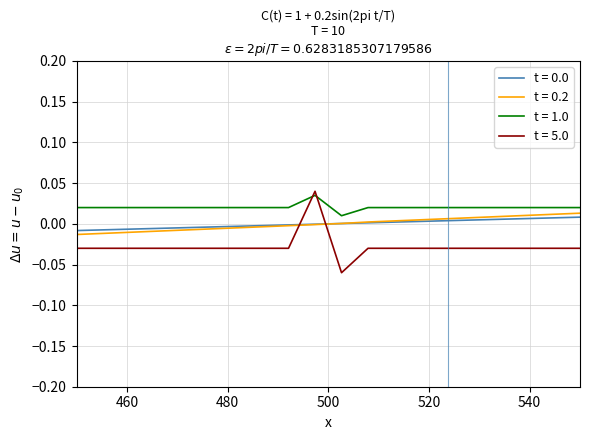

Which series has the largest total across all categories?

t = 1.0